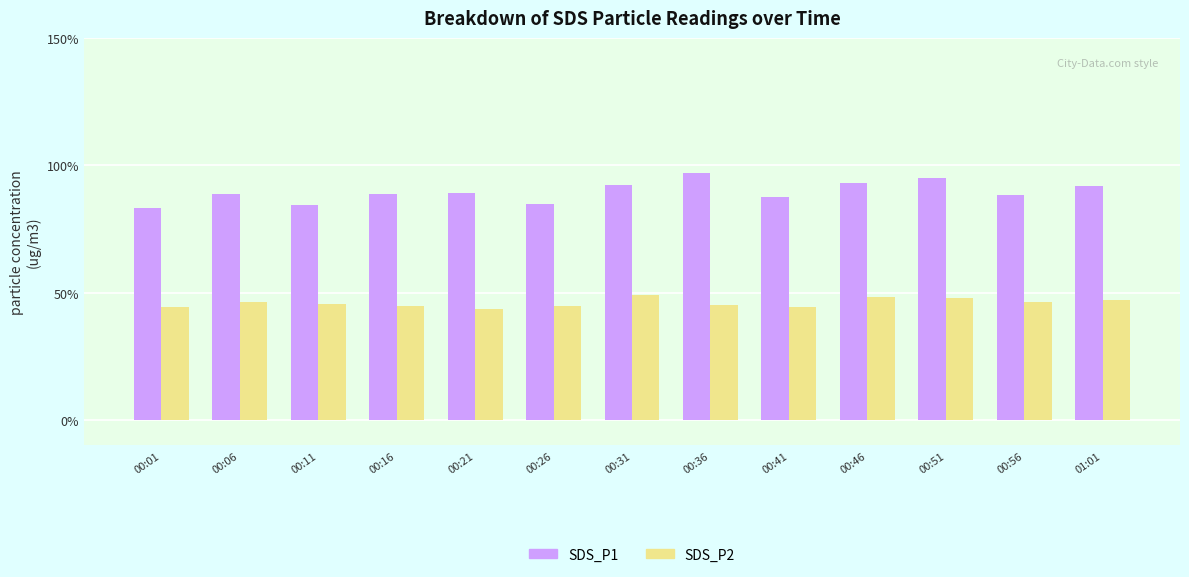

What is the highest value of the SDS_P2 series?

49.1